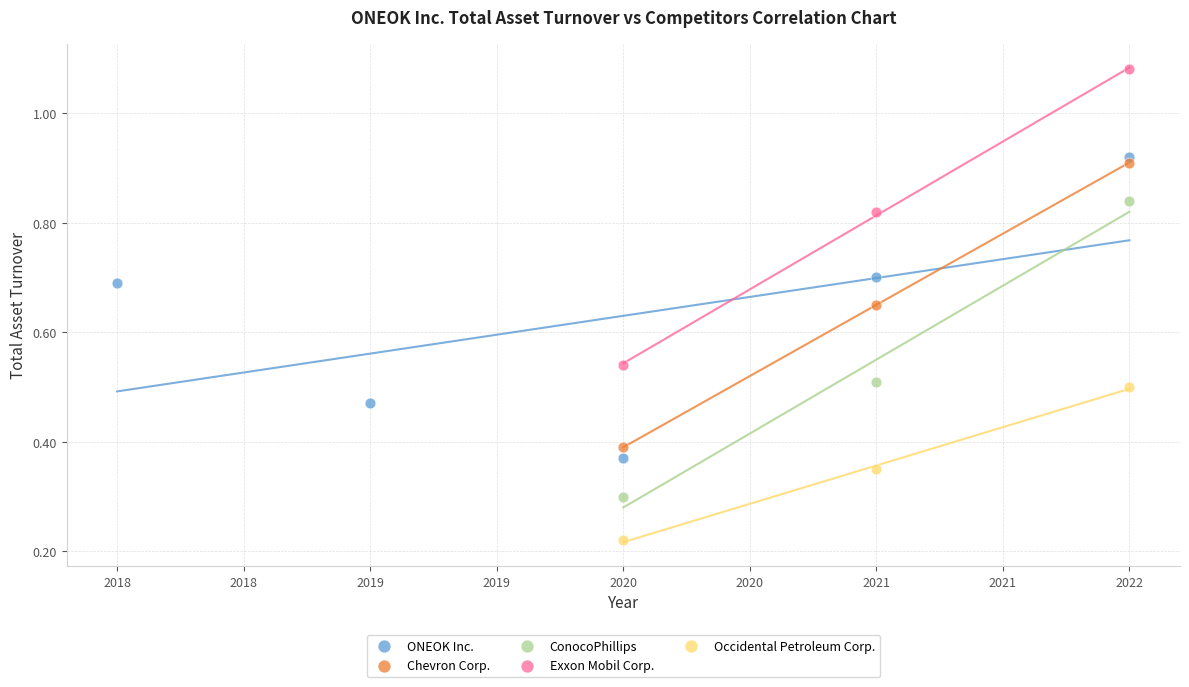

Which series reaches the minimum Y coordinate?

Occidental Petroleum Corp.